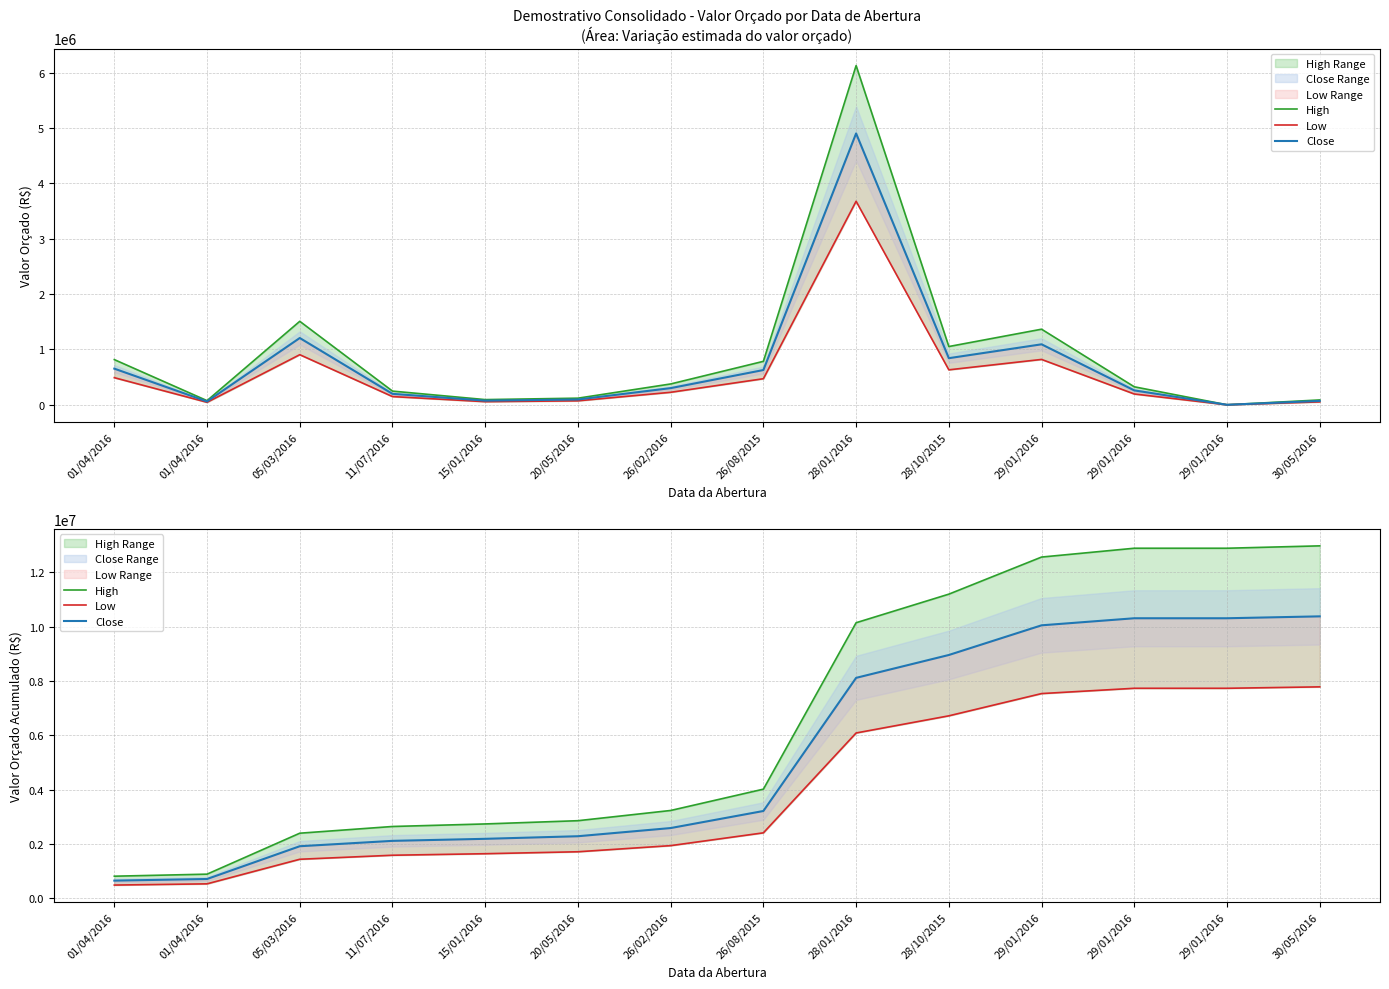

True or false: High and Low cross at least once.

False